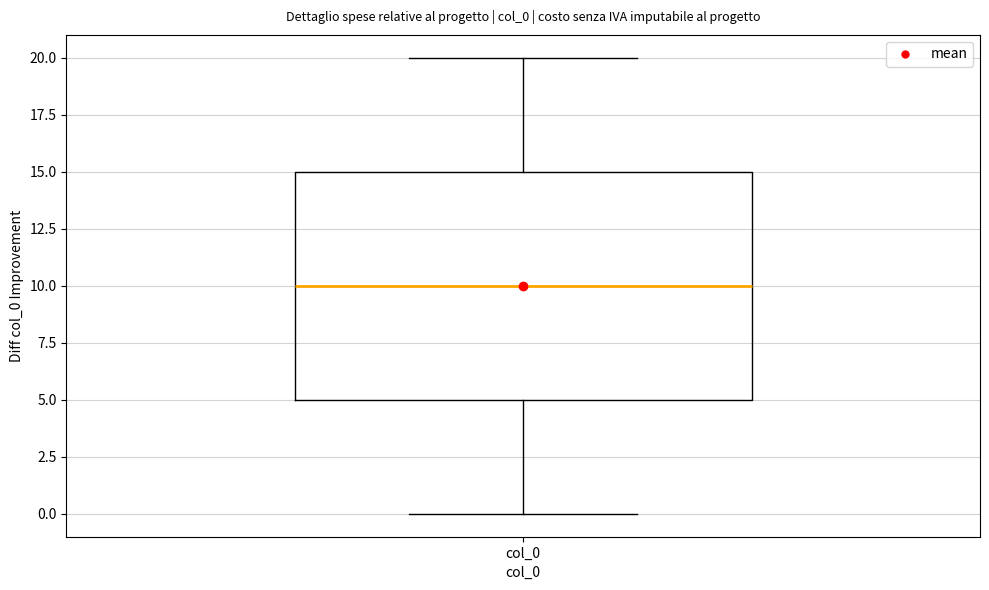

Where is the upper edge of the box for col_0 on the y-axis? The values are not printed on the chart, so give them approximately, as read against the axis.

15